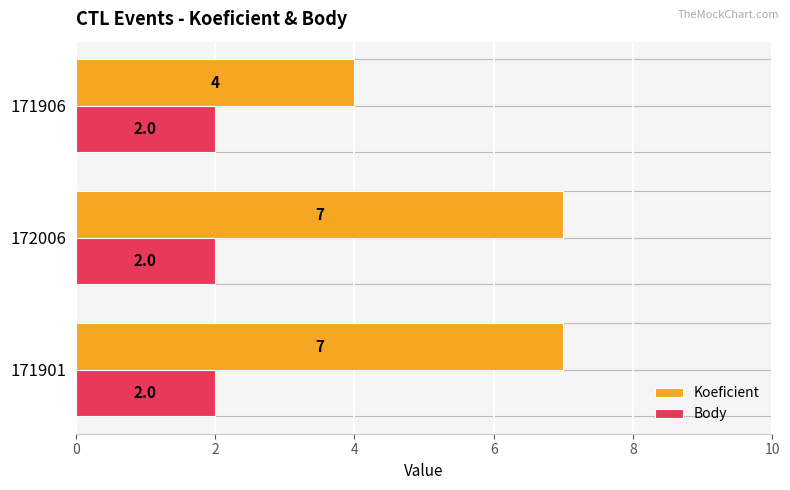

Rank the series by their maximum value, from highest to lowest.

Koeficient, Body